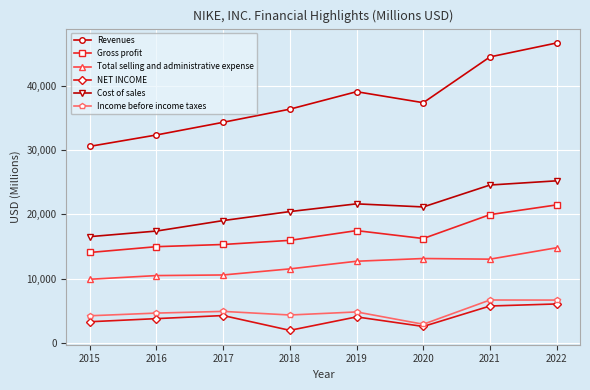

What is the difference between the maximum and minimum values in the Total selling and administrative expense series?

4912